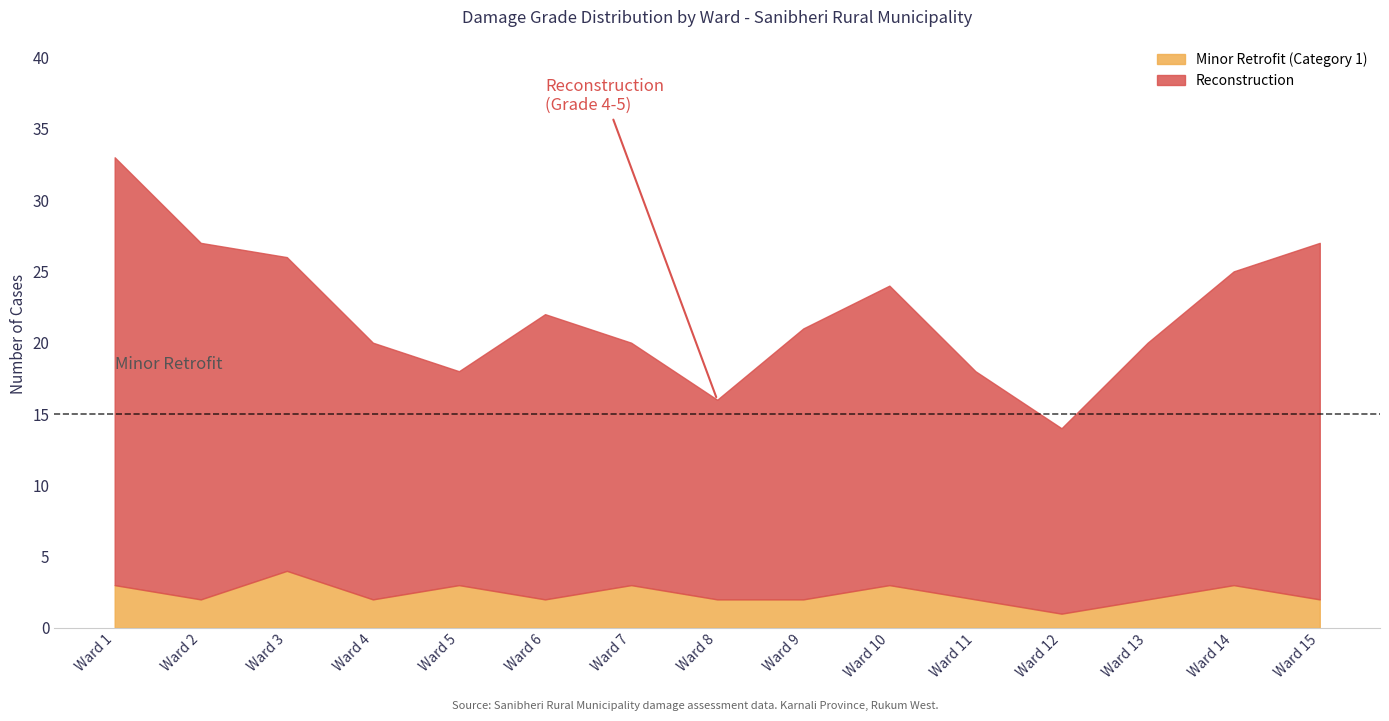

True or false: Minor Retrofit (Category 1) has a value of 2 at Ward 9.

True